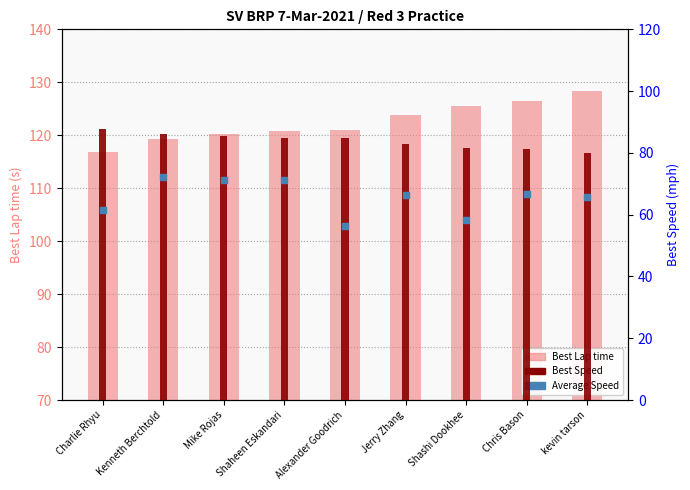

Which series has the largest total across all categories?

Best Lap time